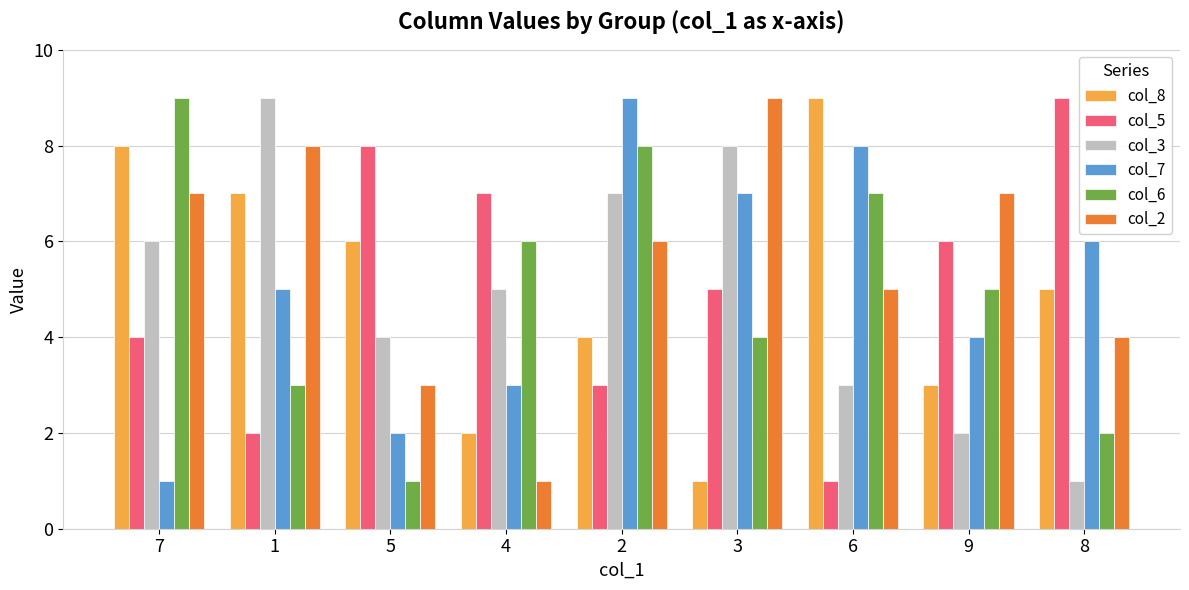

Is it true that col_3 equals 2 at 7?

False